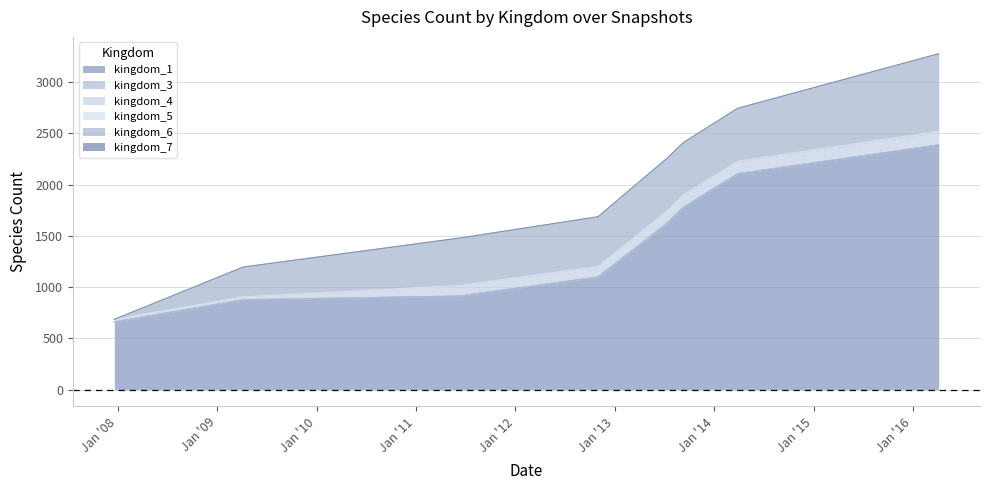

Reading right to left, transcribe all the data shown in this chart.

kingdom_1: 2385	2104	1778	1616	1098	912	876	660
kingdom_3: 4	3	3	3	0	0	0	0
kingdom_4: 115	112	108	108	98	98	25	24
kingdom_5: 16	9	10	10	6	5	4	0
kingdom_6: 756	515	510	513	483	462	290	0
kingdom_7: 1	1	1	1	1	1	0	0